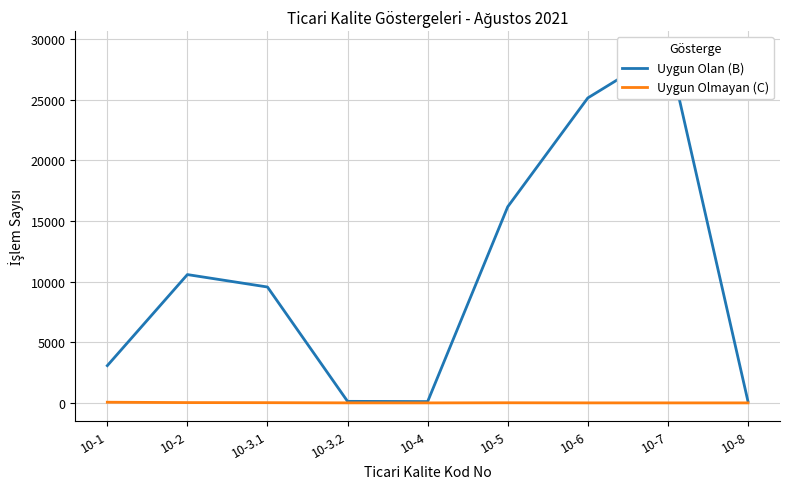

Reading right to left, list all the values displayed in this chart.

Uygun Olan (B): 125	29197	25146	16172	108	127	9556	10581	3071
Uygun Olmayan (C): 0	0	1	10	0	3	18	25	55